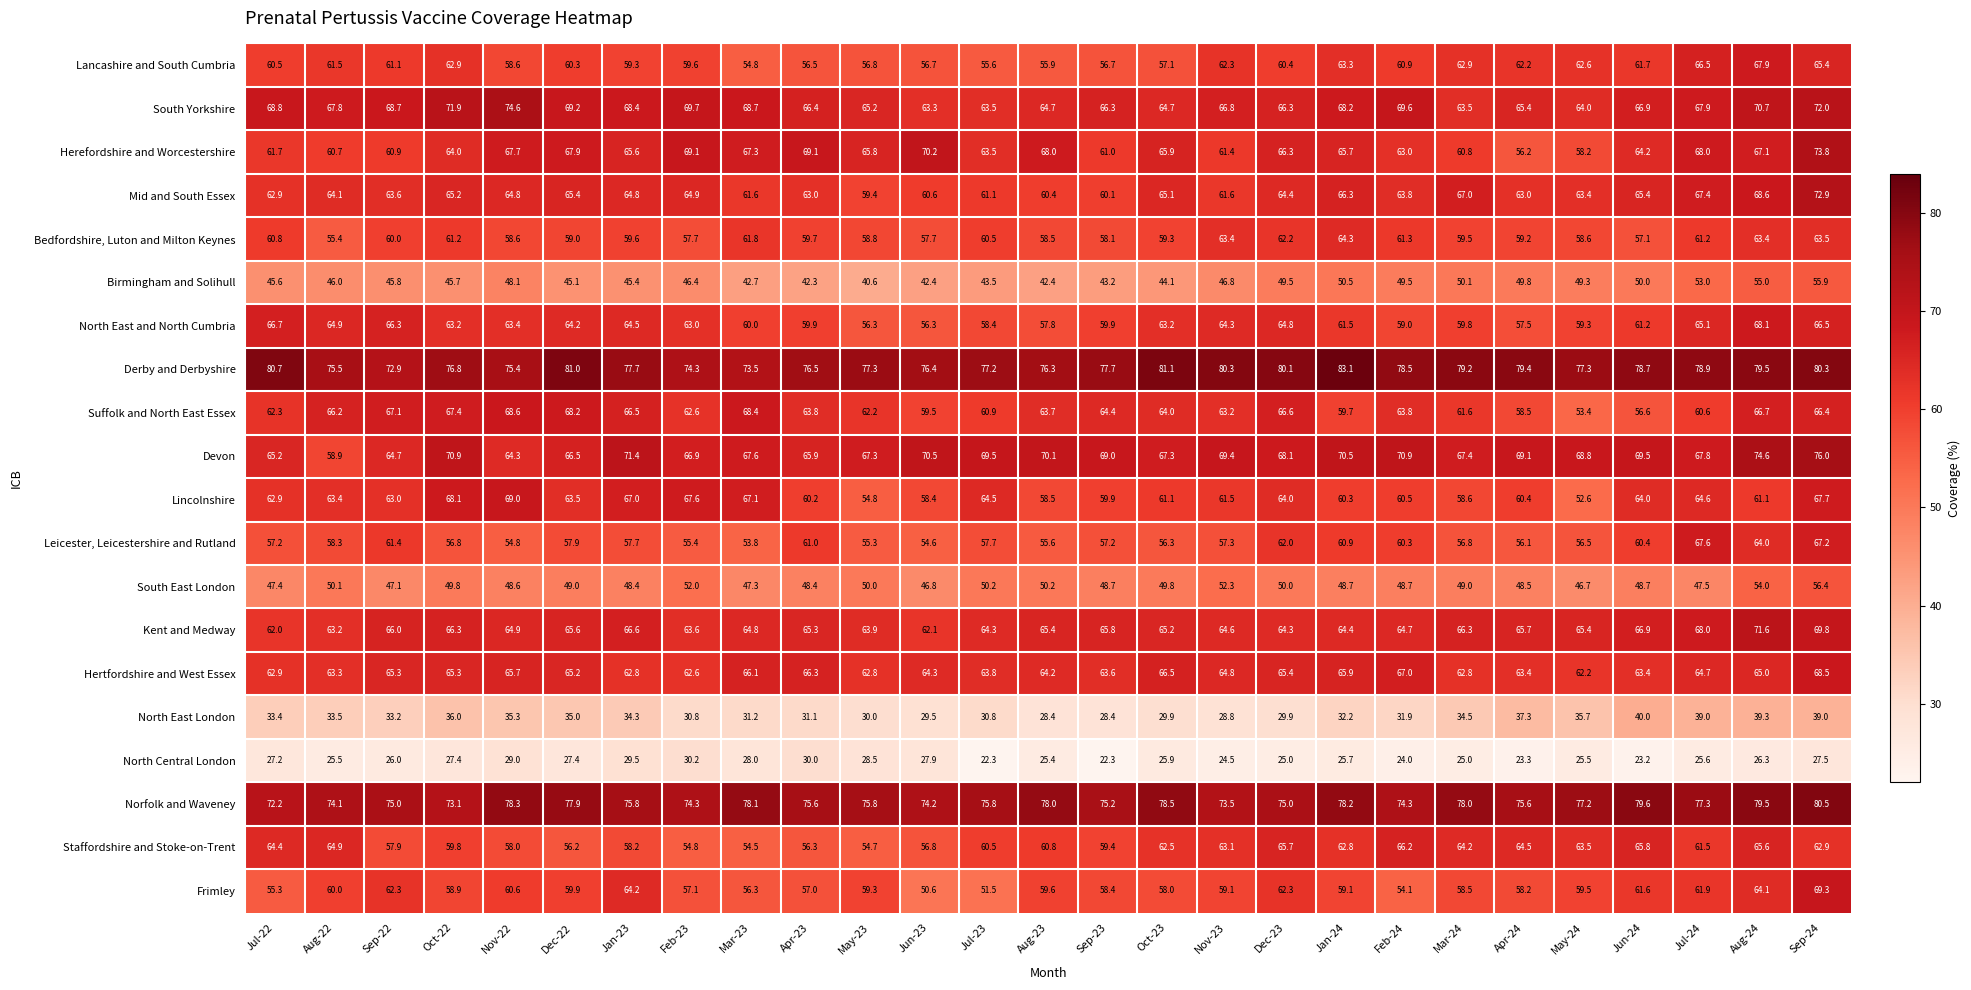

How many values in the Bedfordshire, Luton and Milton Keynes series are below 59?

9